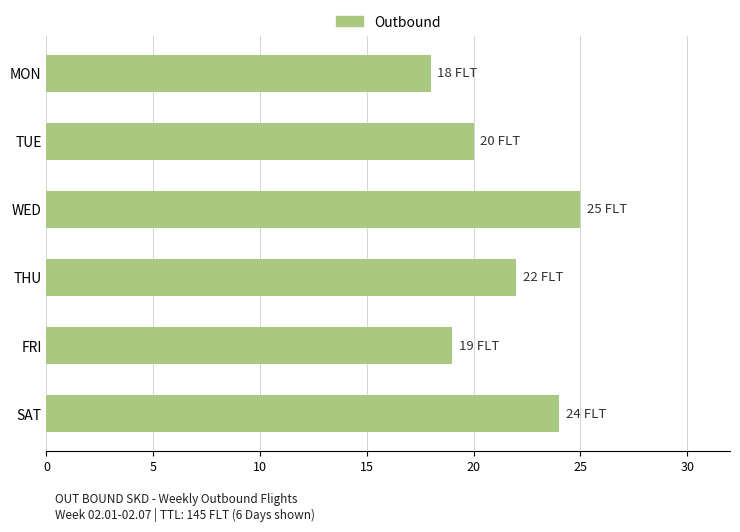

The value at WED is 7. True or false?

False